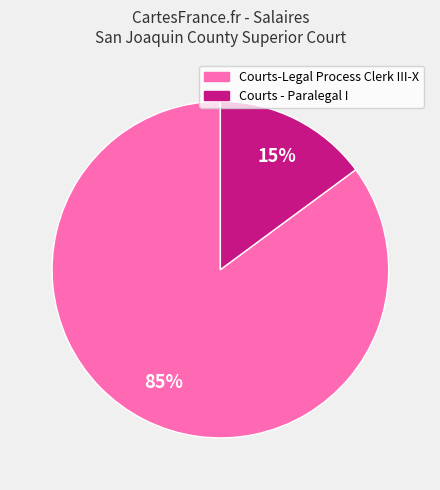

How many slices are in this pie chart?

2